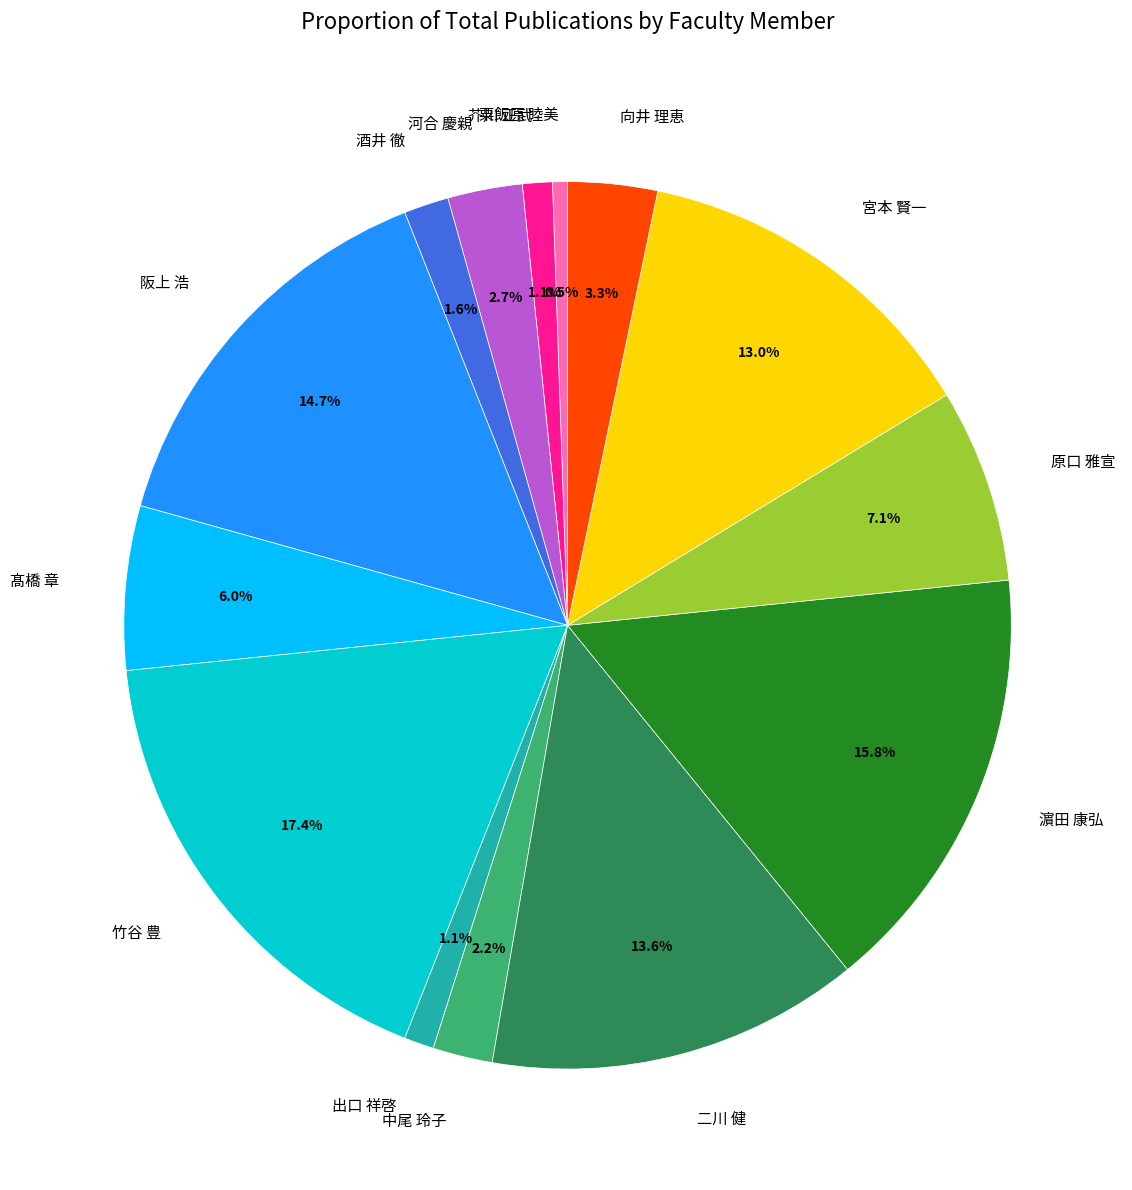

Does 髙橋 章 account for over 50% of the chart?

No